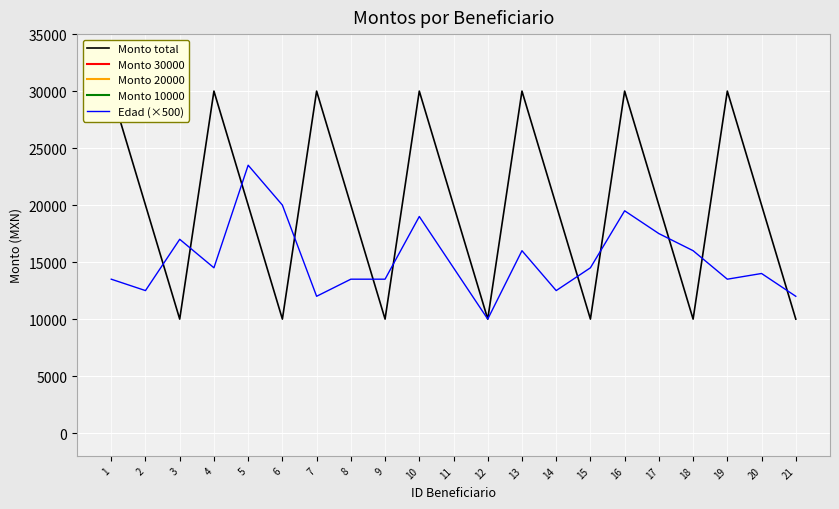

True or false: Edad (×500) has more than 0 interior local peaks.

True